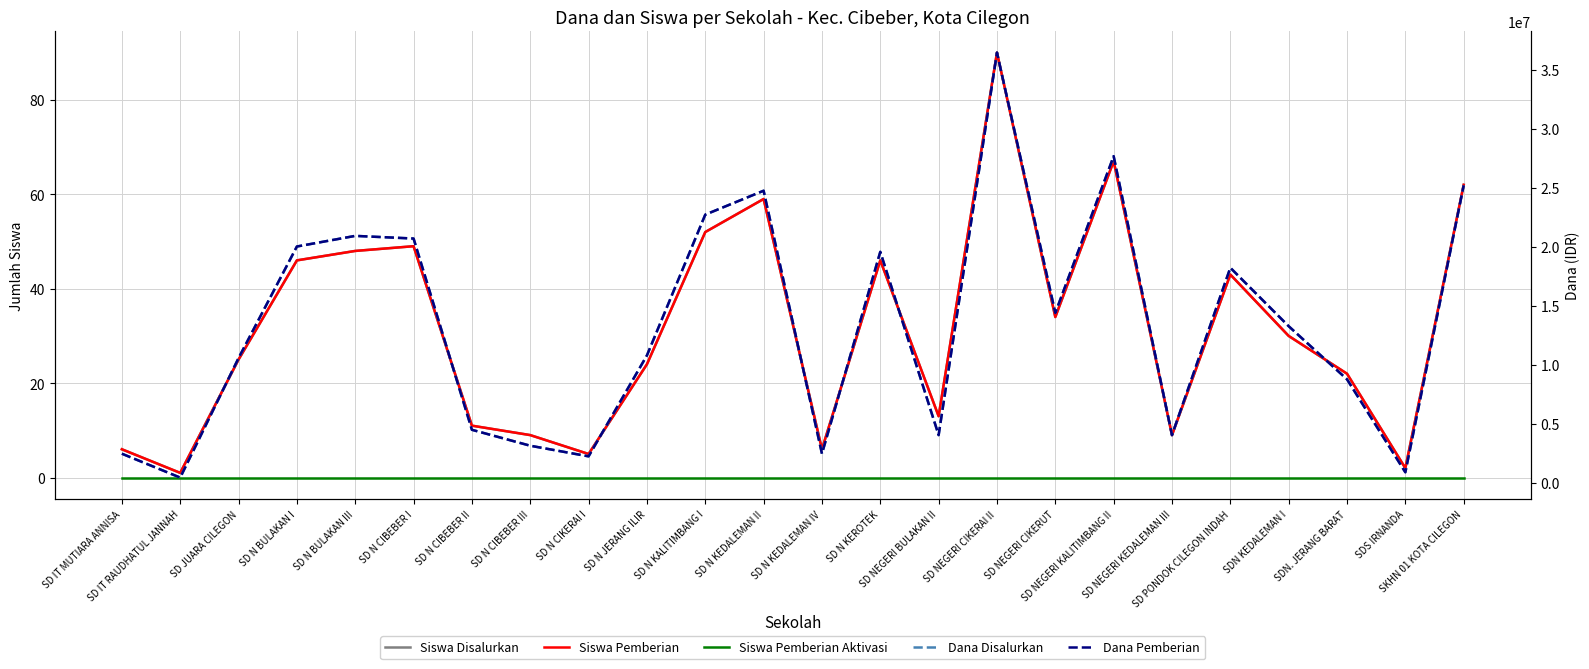

What is the maximum value for Dana Disalurkan?

36450000